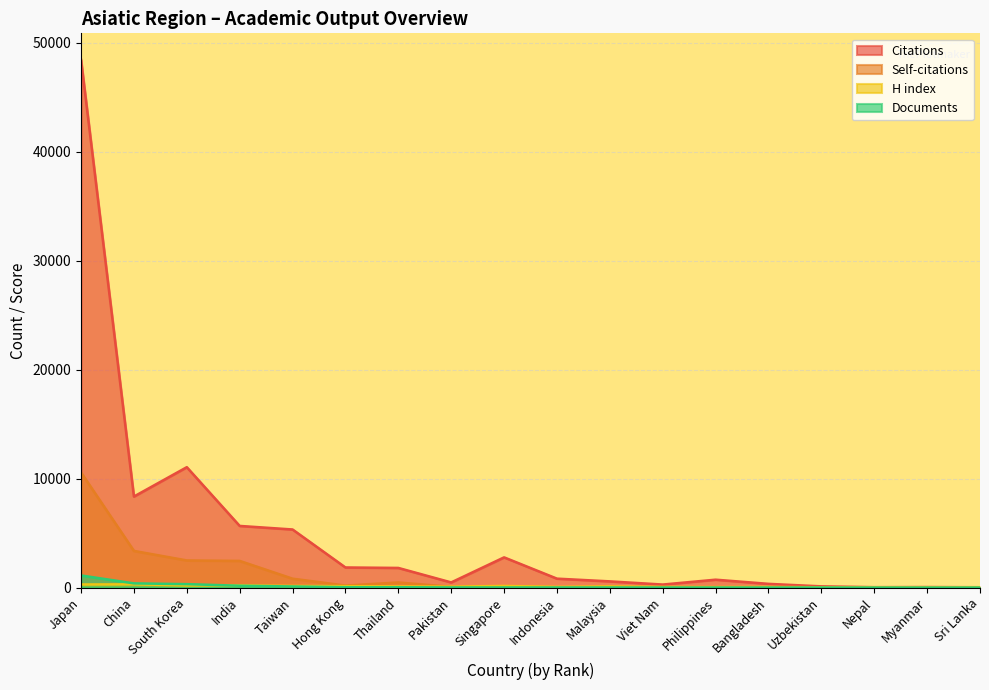

What is the average value of the Documents series?

124